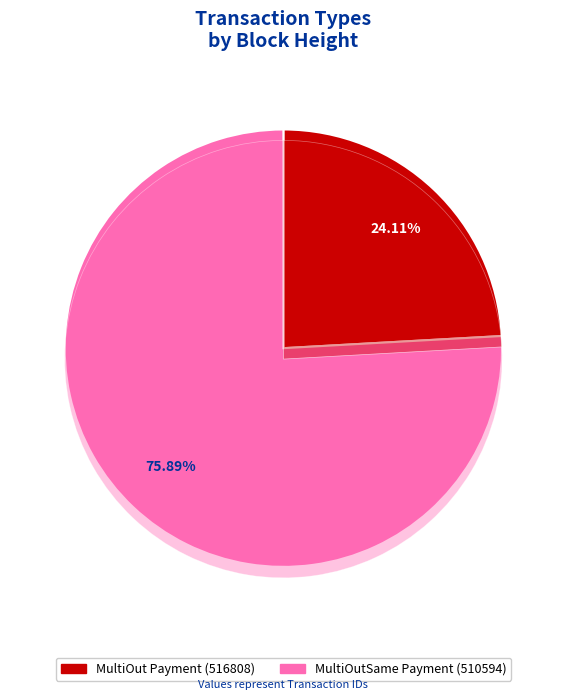

Approximately how many times larger is the value at MultiOutSame Payment (510594) compared to MultiOut Payment (516808)?

3.1